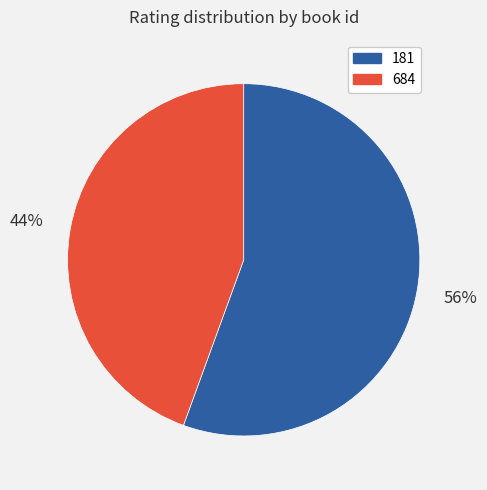

Combined, do 684 and 181 account for over 50%?

Yes